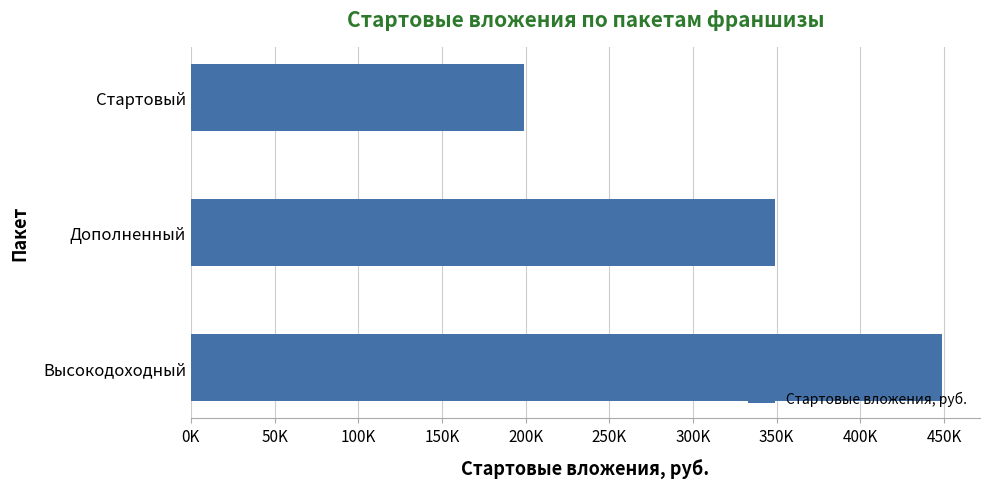

Are the bars horizontal?

Yes